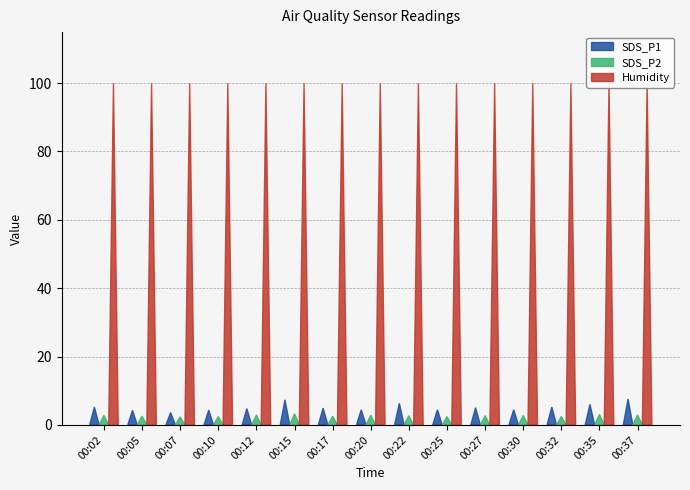

What is the sum of the Humidity values at 00:30 and 00:27?

199.8